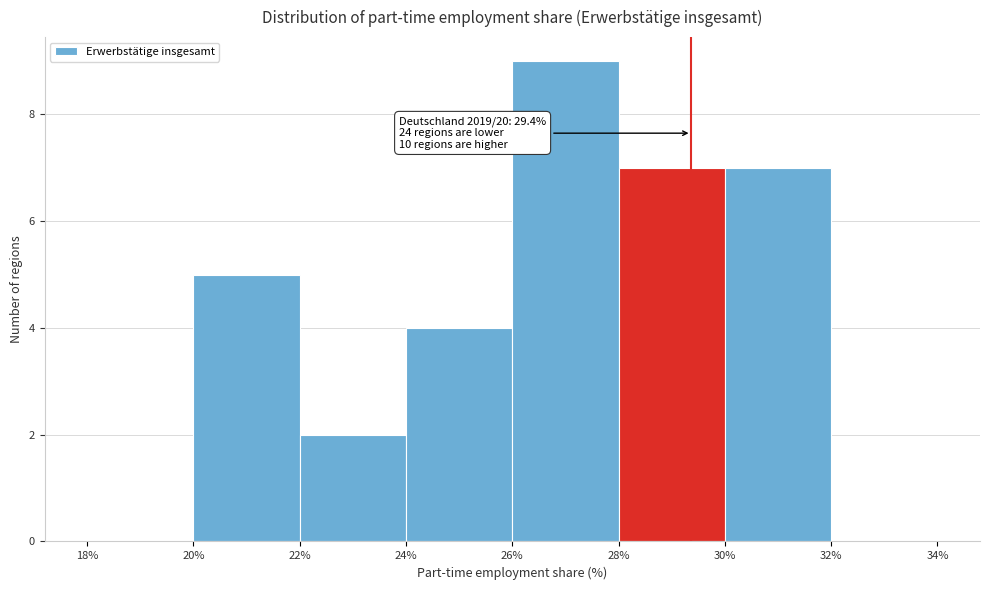

Which range on the x-axis has the tallest bar?

26% to 28%